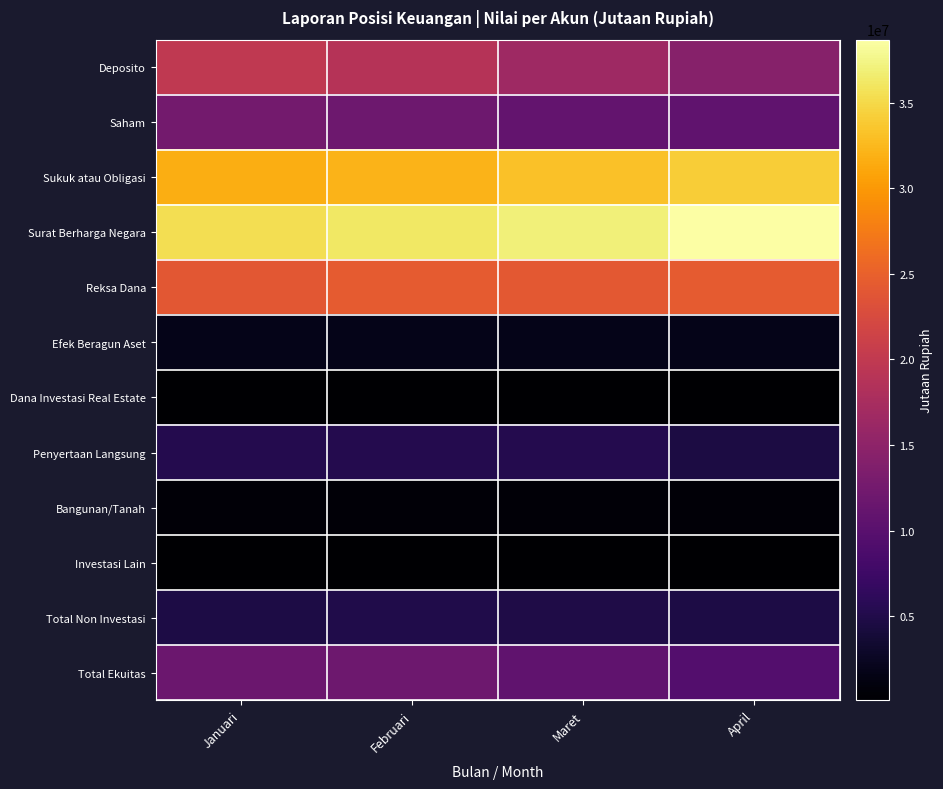

Which label corresponds to the largest value in the chart?

April